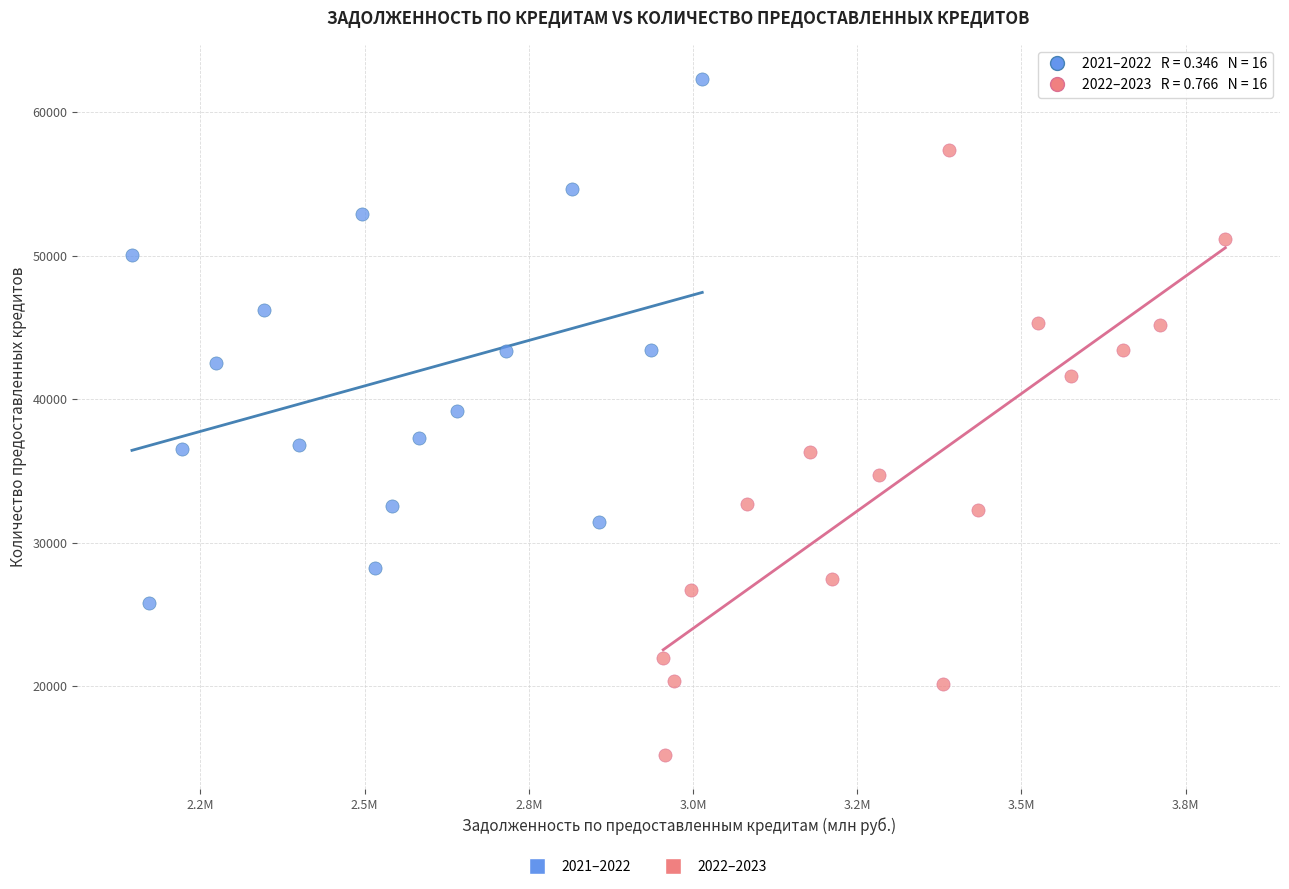

Which series has the widest spread of Y values?

2022–2023